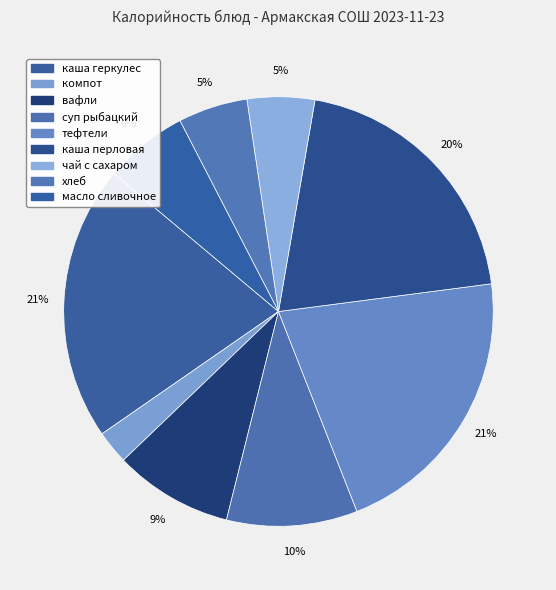

How many slices are in this pie chart?

9